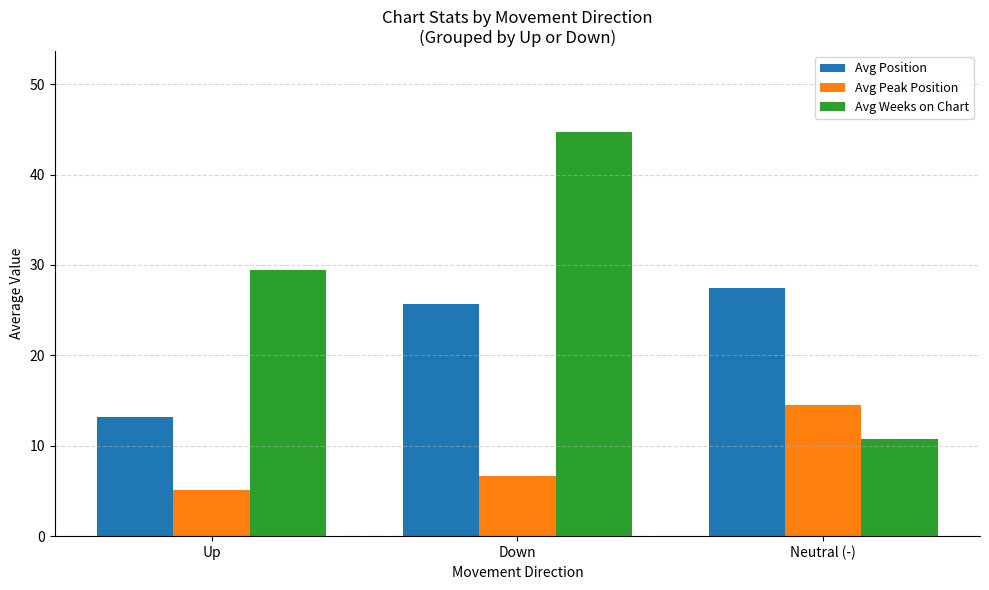

How many groups of bars are there?

3